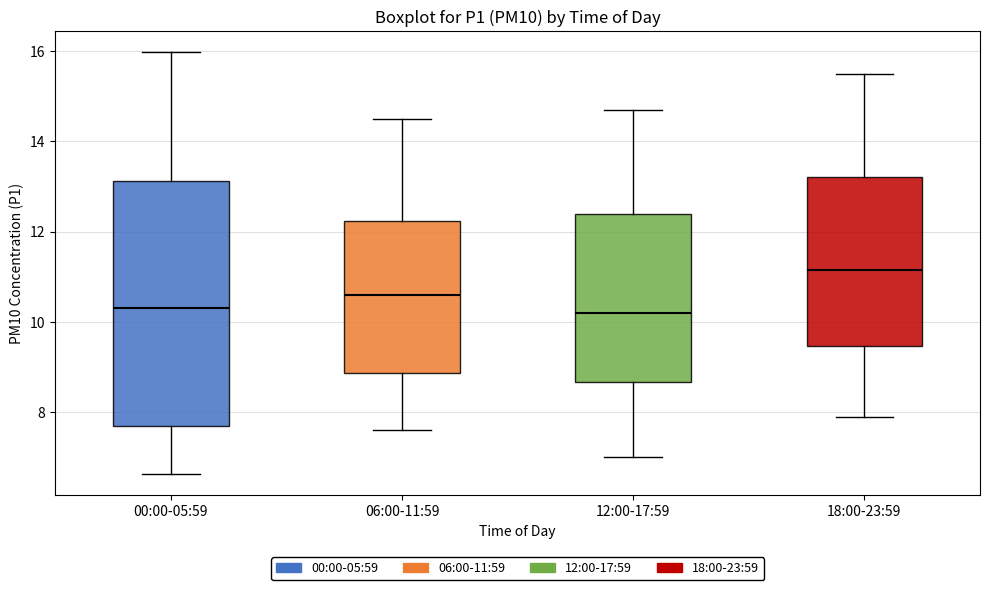

Comparing the boxes themselves (not the whiskers), which one is the tallest?

00:00-05:59